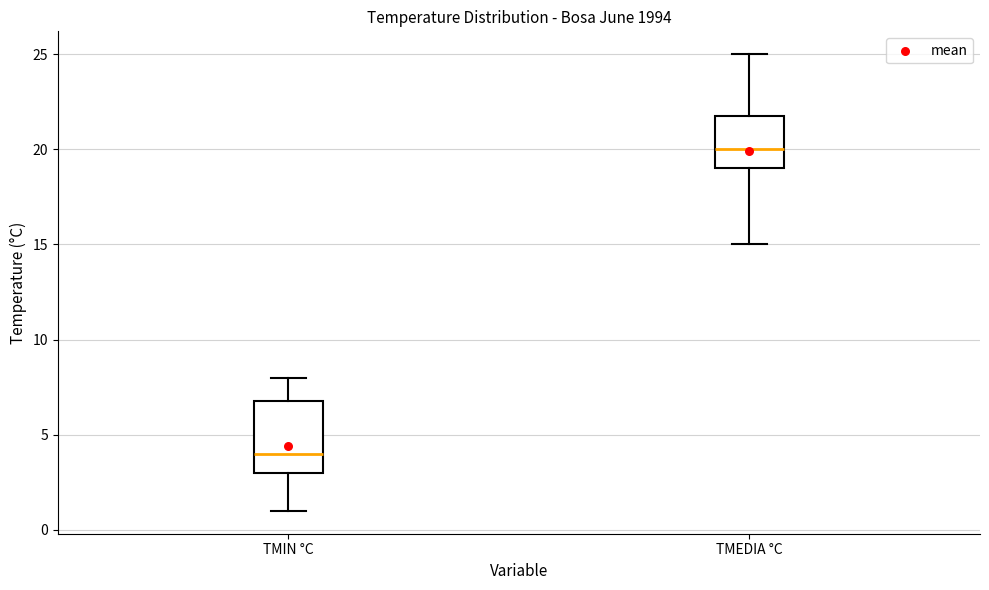

Reading left to right, read every box against the y-axis: the position of its median line, the range the box covers, and the ends of its whiskers. The values are not printed on the chart, so give them approximately, as read against the axis.

TMIN °C: median 4, box 3 to 7, whiskers 1 to 8
TMEDIA °C: median 20, box 19 to 22, whiskers 15 to 25